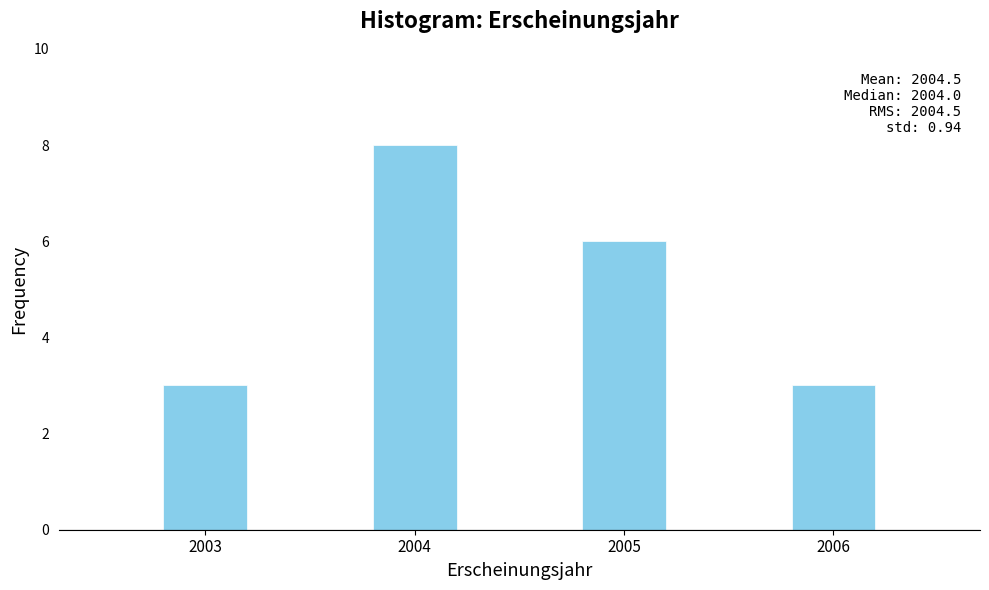

Reading left to right, extract all data points from this chart.

2003=3	2004=8	2005=6	2006=3